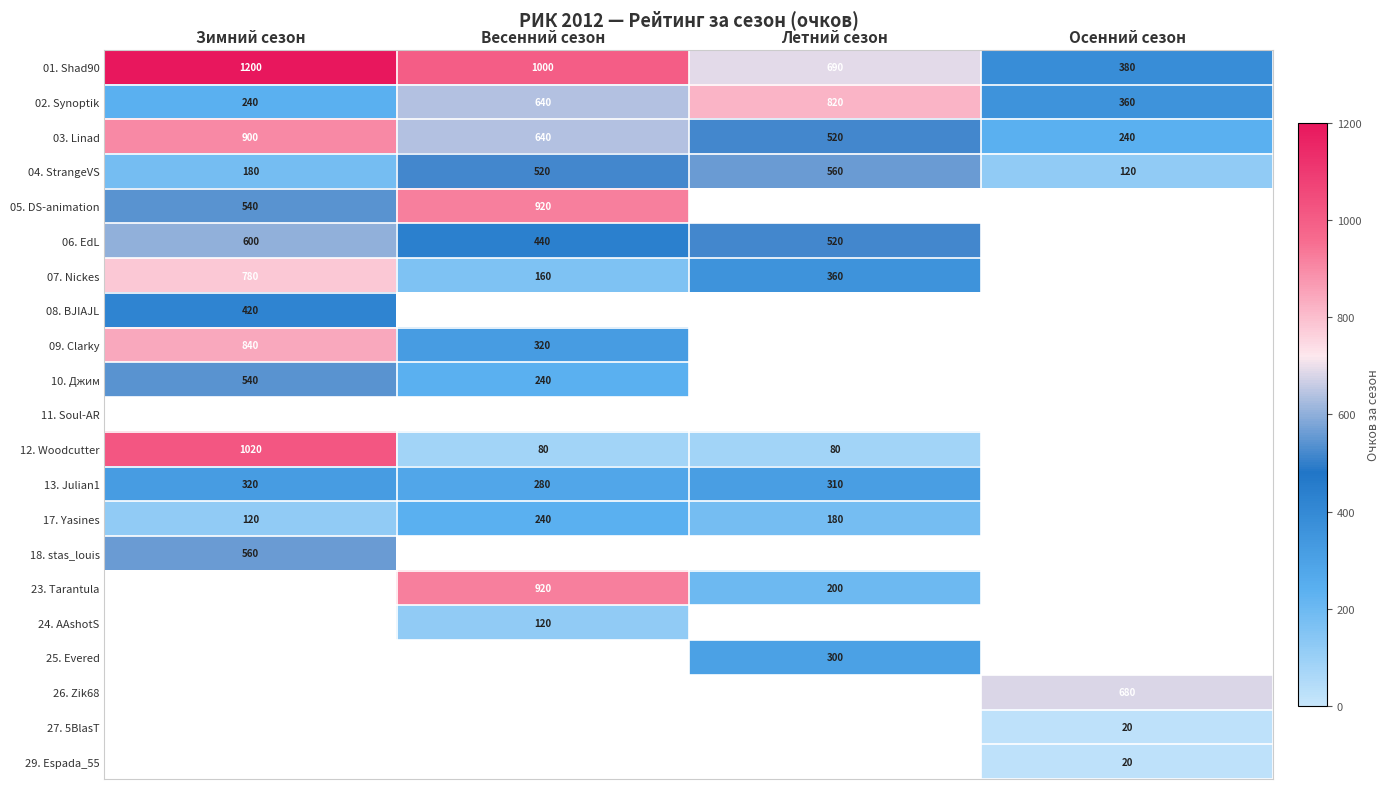

What is the difference between the maximum and second lowest values in the 01. Shad90 series?

510